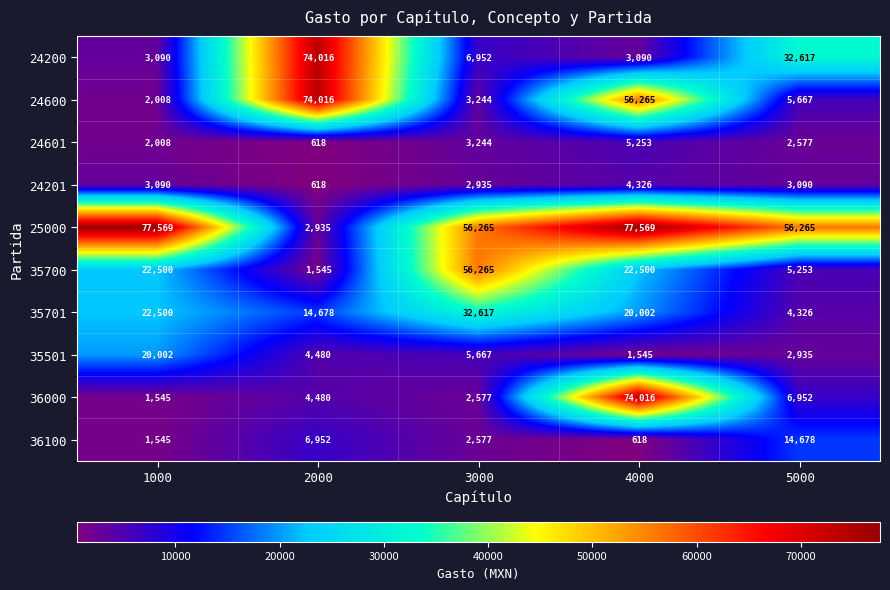

What is the difference between the maximum and second lowest values in the 36100 series?

13133